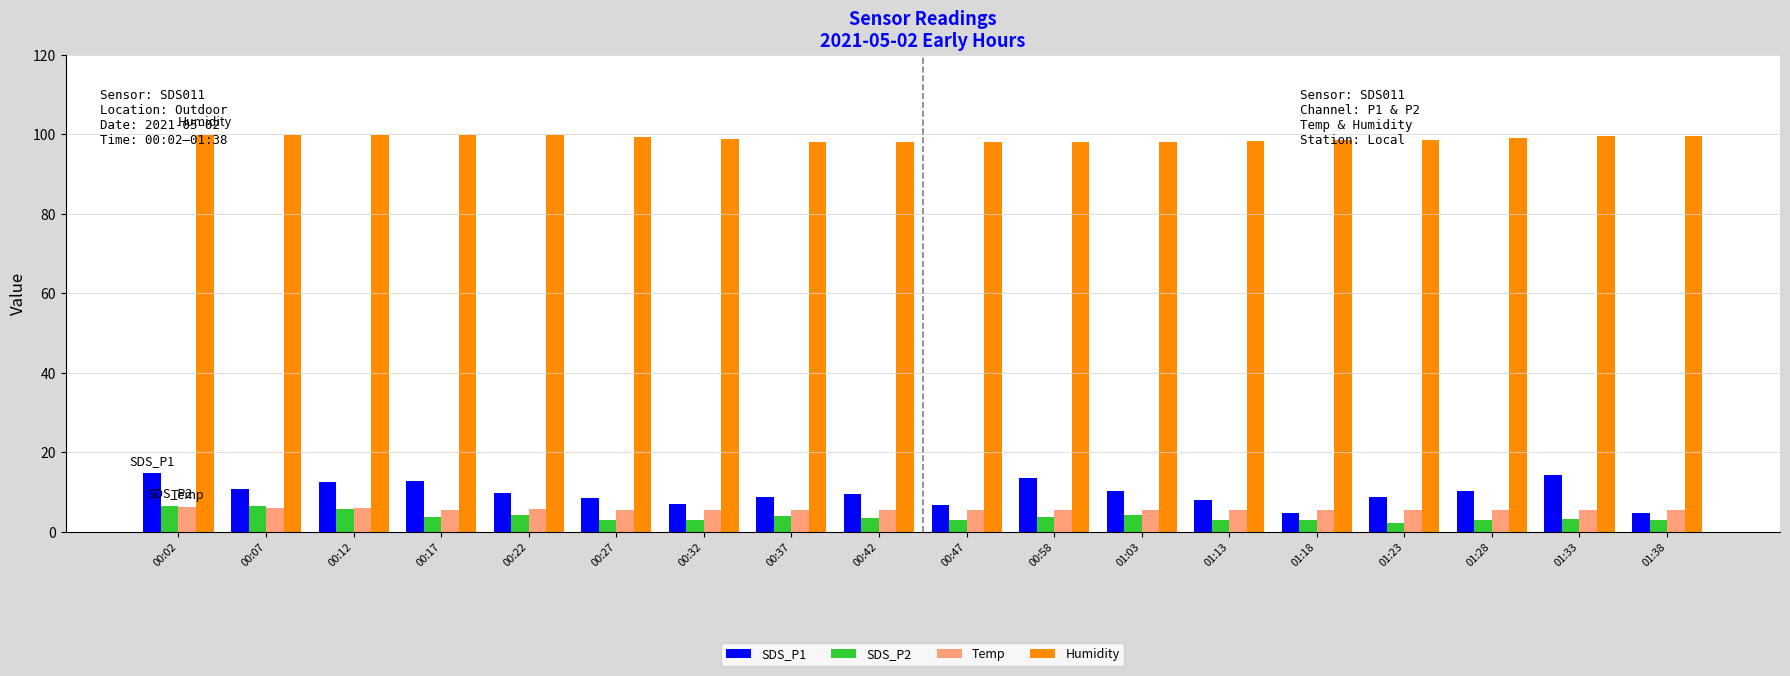

True or false: Temp has a value of 5.5 at 01:13.

True